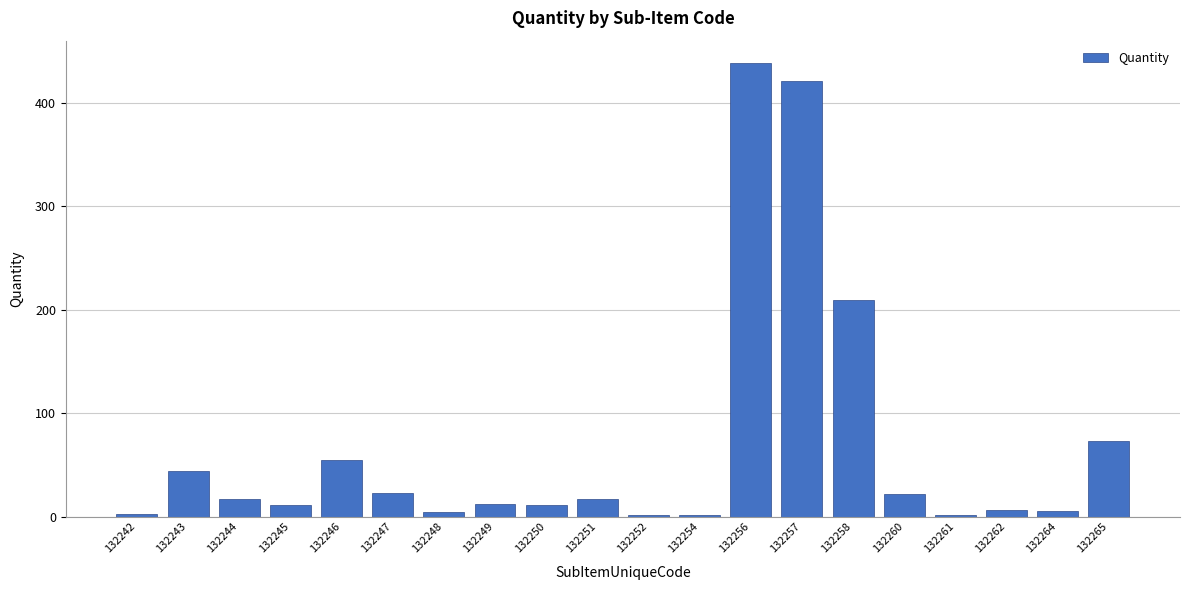

True or false: the data shows 12.0 at 132249.

True